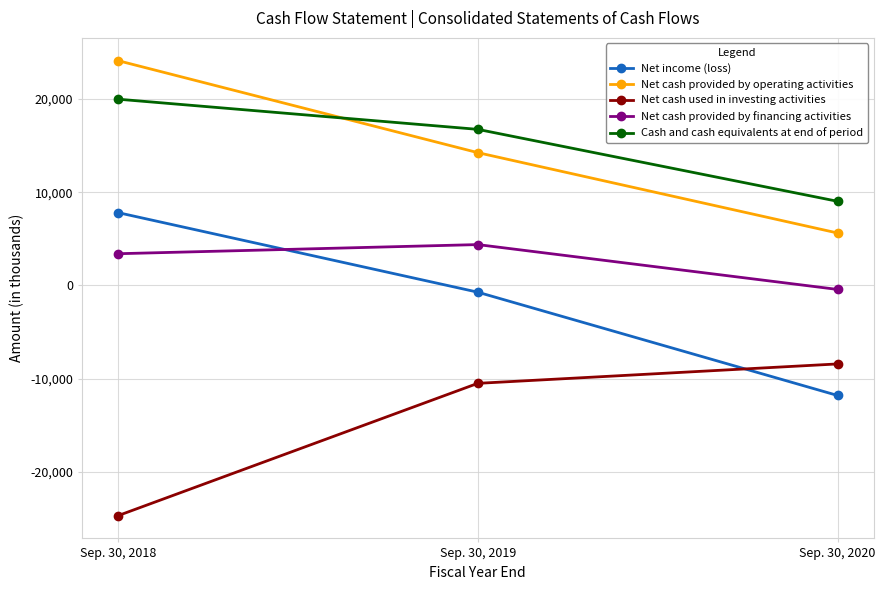

At which category is the sum across all series the highest?

Sep. 30, 2018